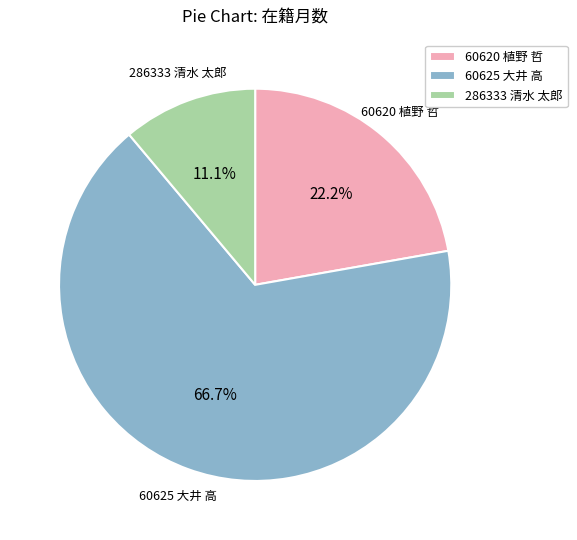

What percentage is the 60620 植野 哲 slice, to the nearest percent?

22%